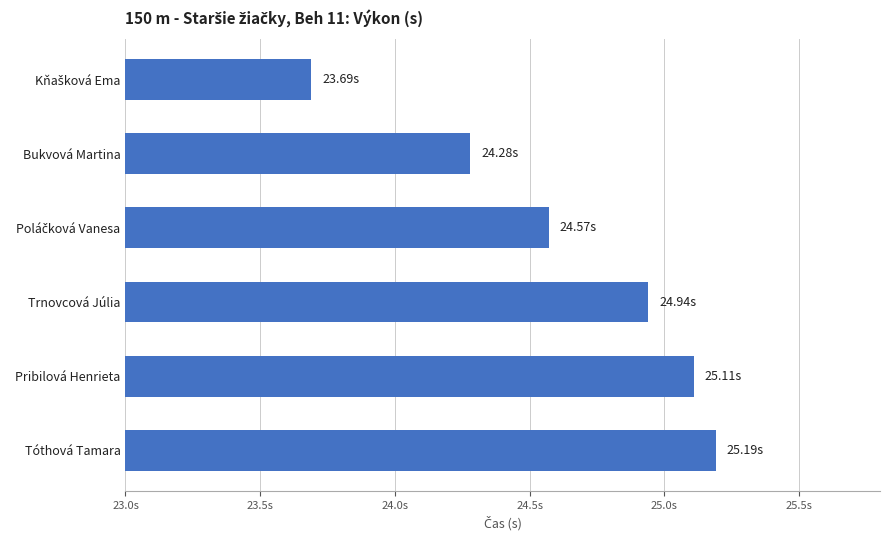

What is the average value?

24.6